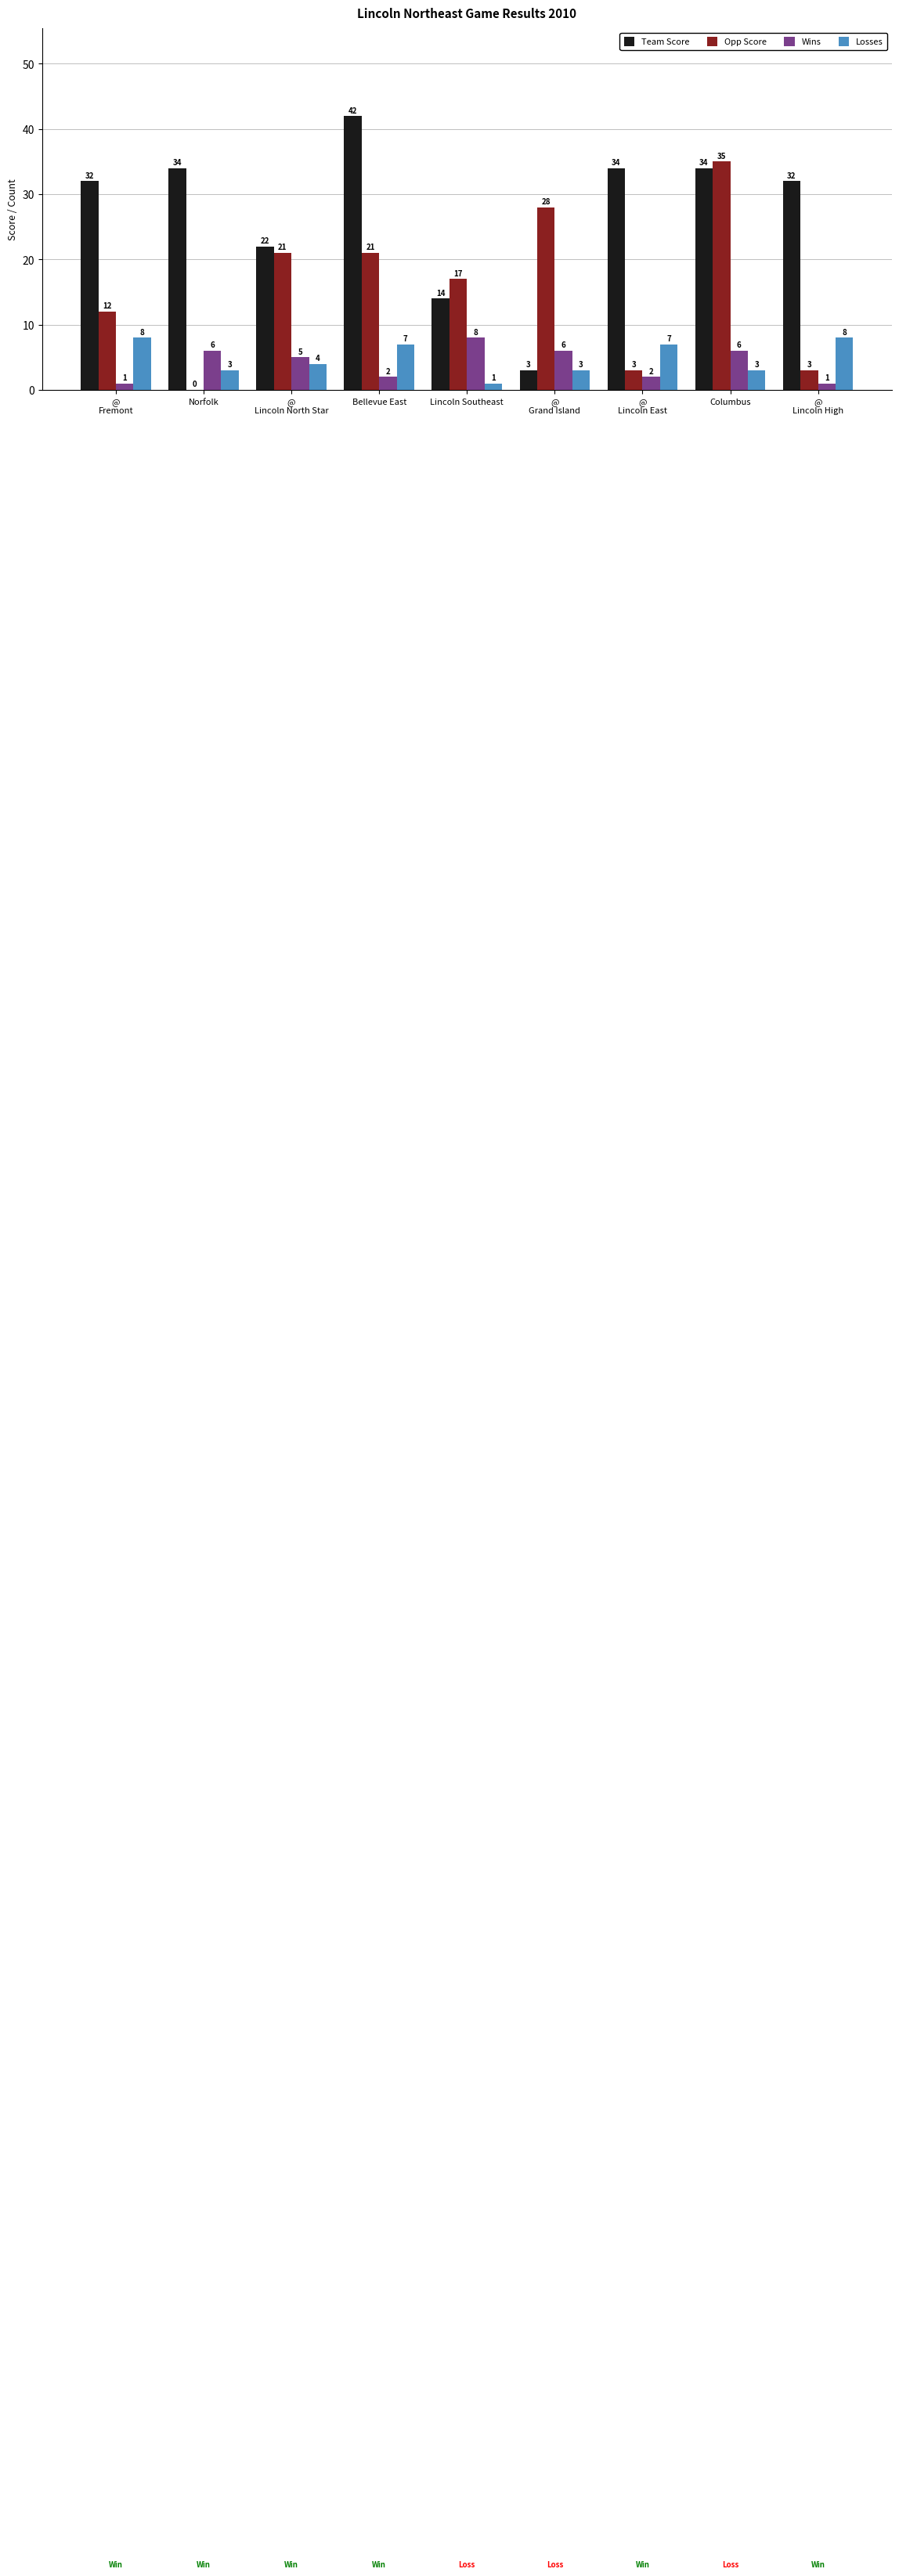

At which label is Opp Score closest to 17?

Lincoln Southeast